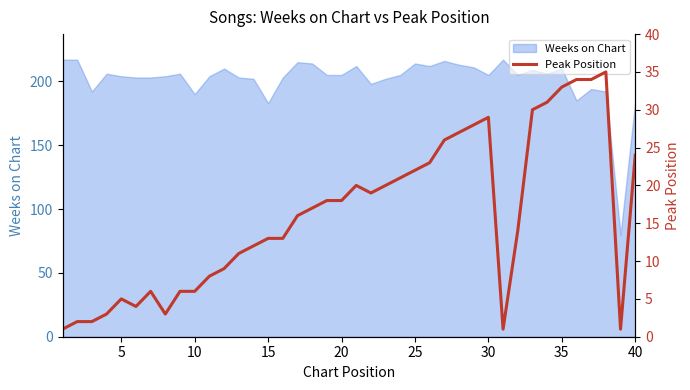

What is the sum of all values?

645